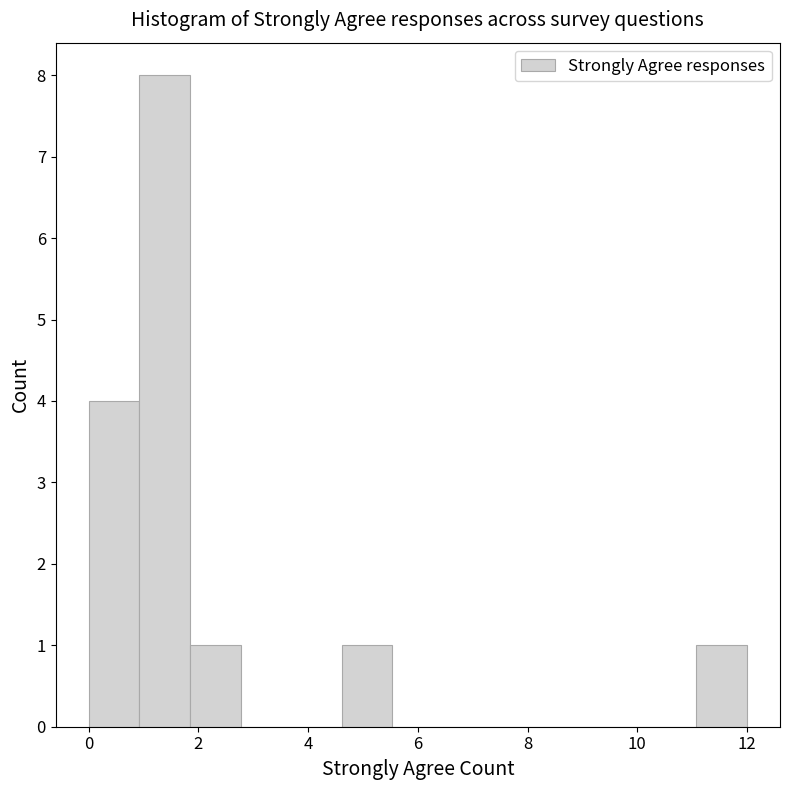

Reading left to right, transcribe this chart: for each bar, give the range it covers on the x-axis and its height. Neither the bar edges nor the heights are printed on the chart, so give them approximately, as read against the axes.

0.0 to 1.0: 4
1.0 to 1.8: 8
1.8 to 2.8: 1
2.8 to 3.6: 0
3.6 to 4.6: 0
4.6 to 5.6: 1
5.6 to 6.4: 0
6.4 to 7.4: 0
7.4 to 8.4: 0
8.4 to 9.2: 0
9.2 to 10.2: 0
10.2 to 11.0: 0
11.0 to 12.0: 1